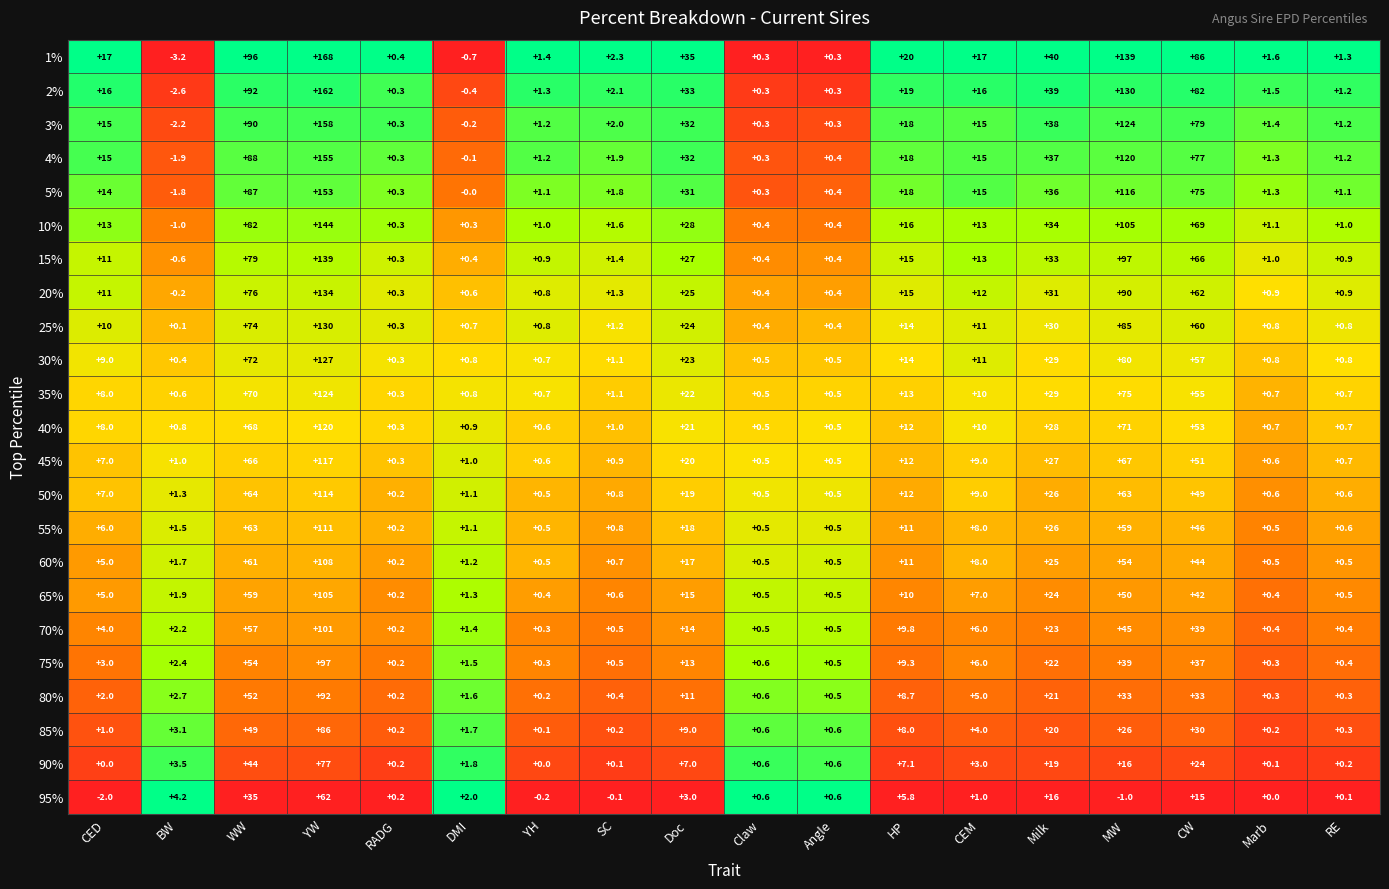

Which series changed the most between YH and SC?

1%